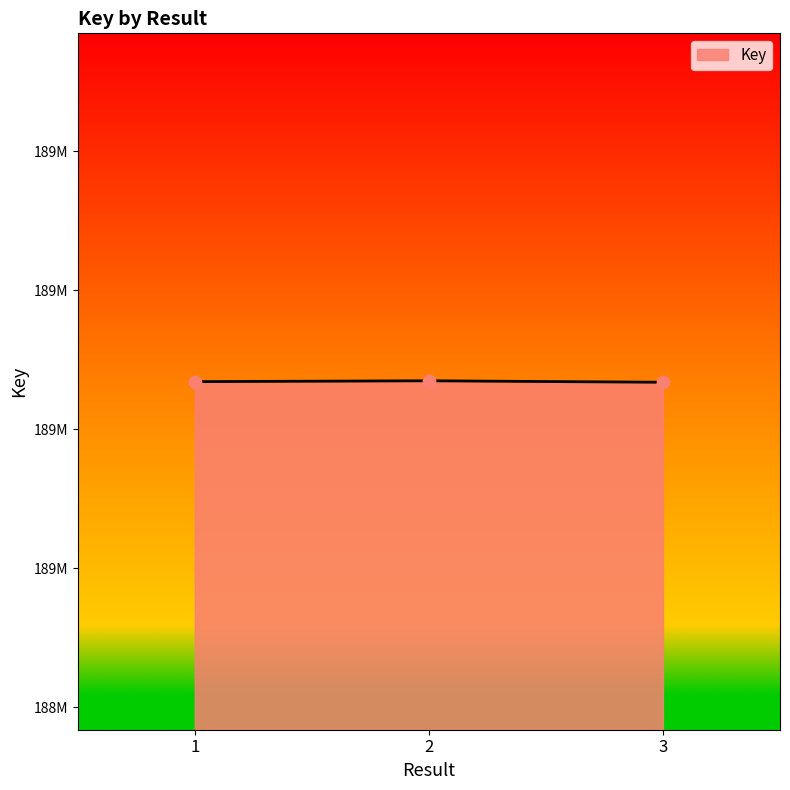

Which has a higher value, 3 or 1?

1